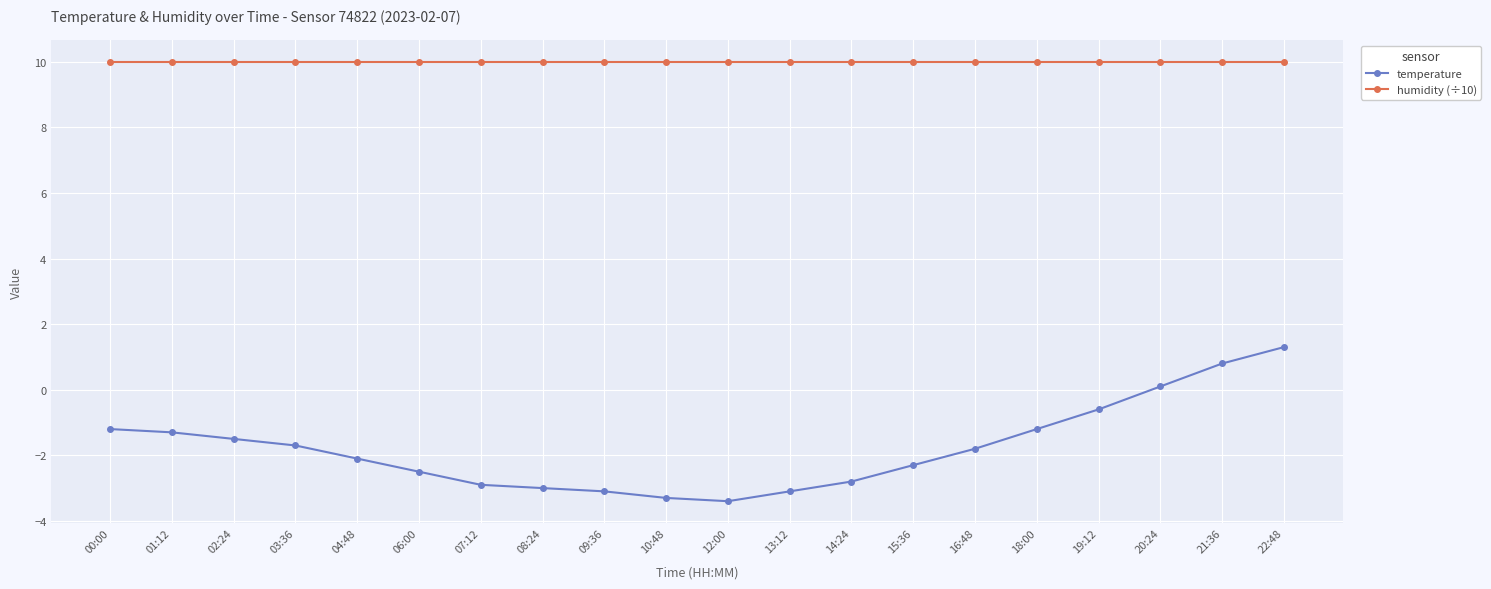

What is the minimum value for temperature?

-3.4